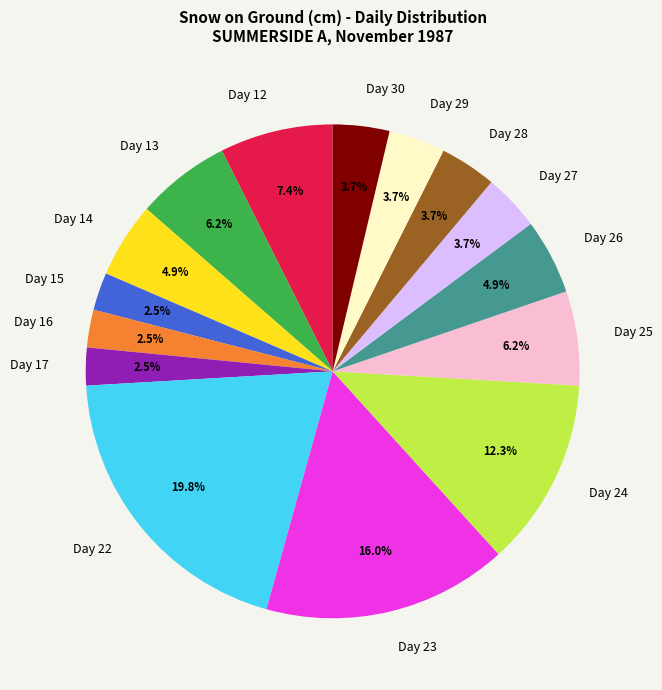

Is there a majority slice in this chart?

No